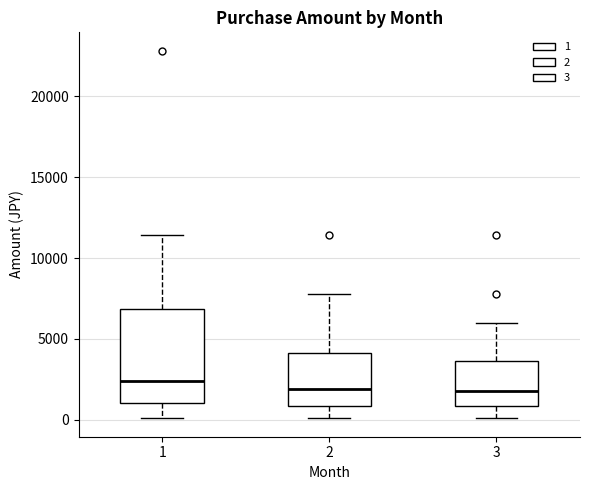

Which box's median line is the highest?

1